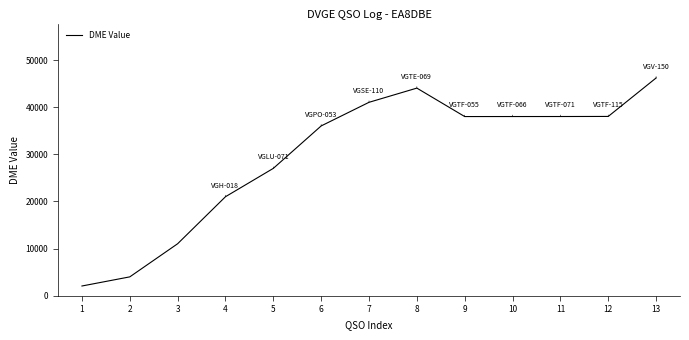

What is the change in value from 1 to 10?

+35957